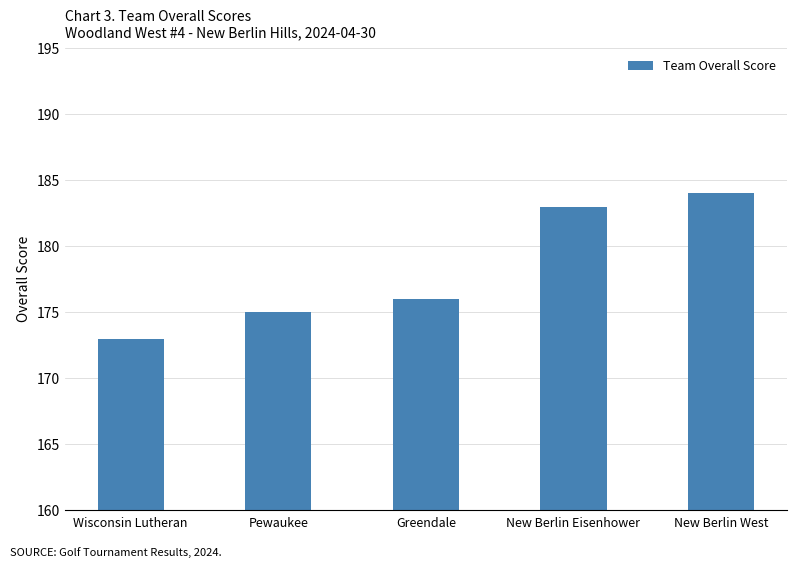

Reading left to right, extract all data points from this chart.

173	175	176	183	184